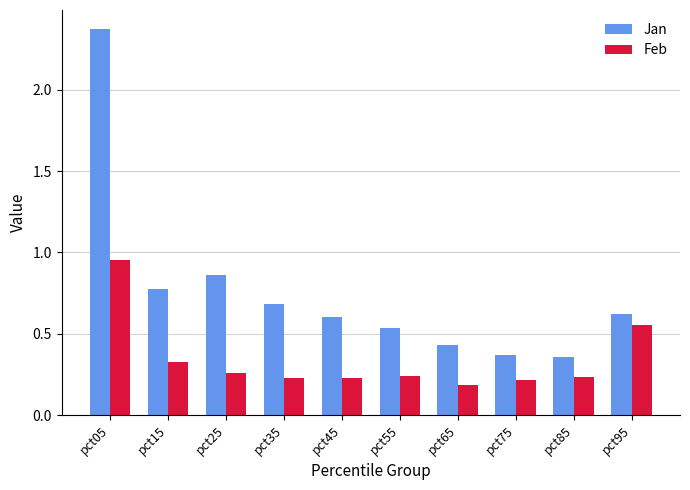

Which category has the highest value across all series?

pct05